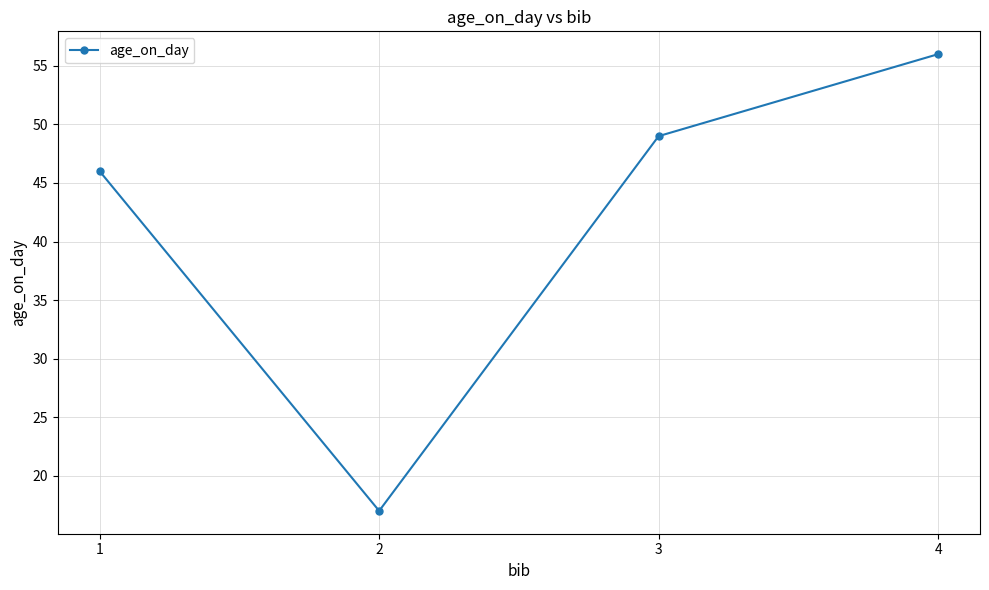

How many categories are shown in the chart?

4